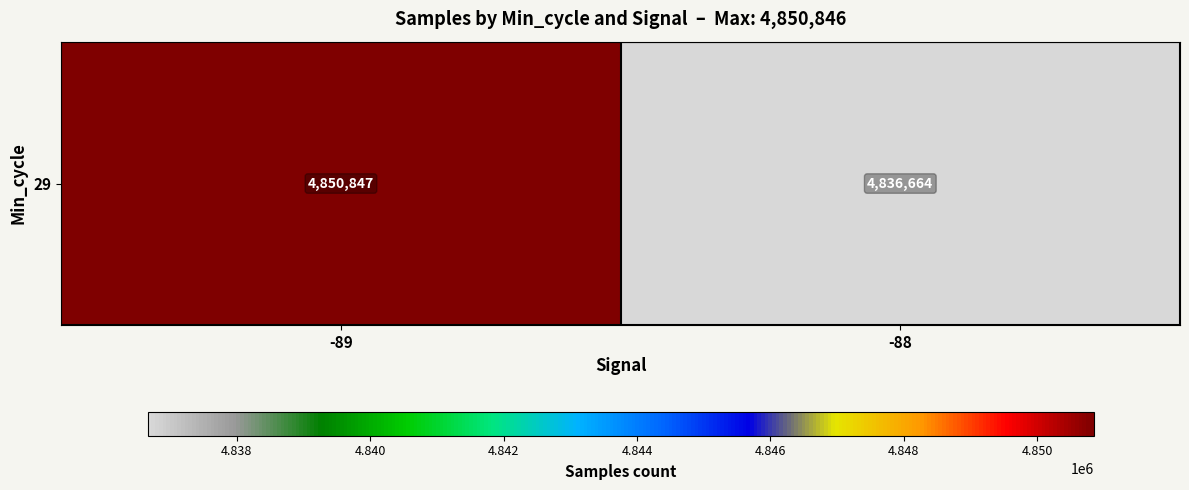

Is it true that the value at -88 is 4836664.0?

True